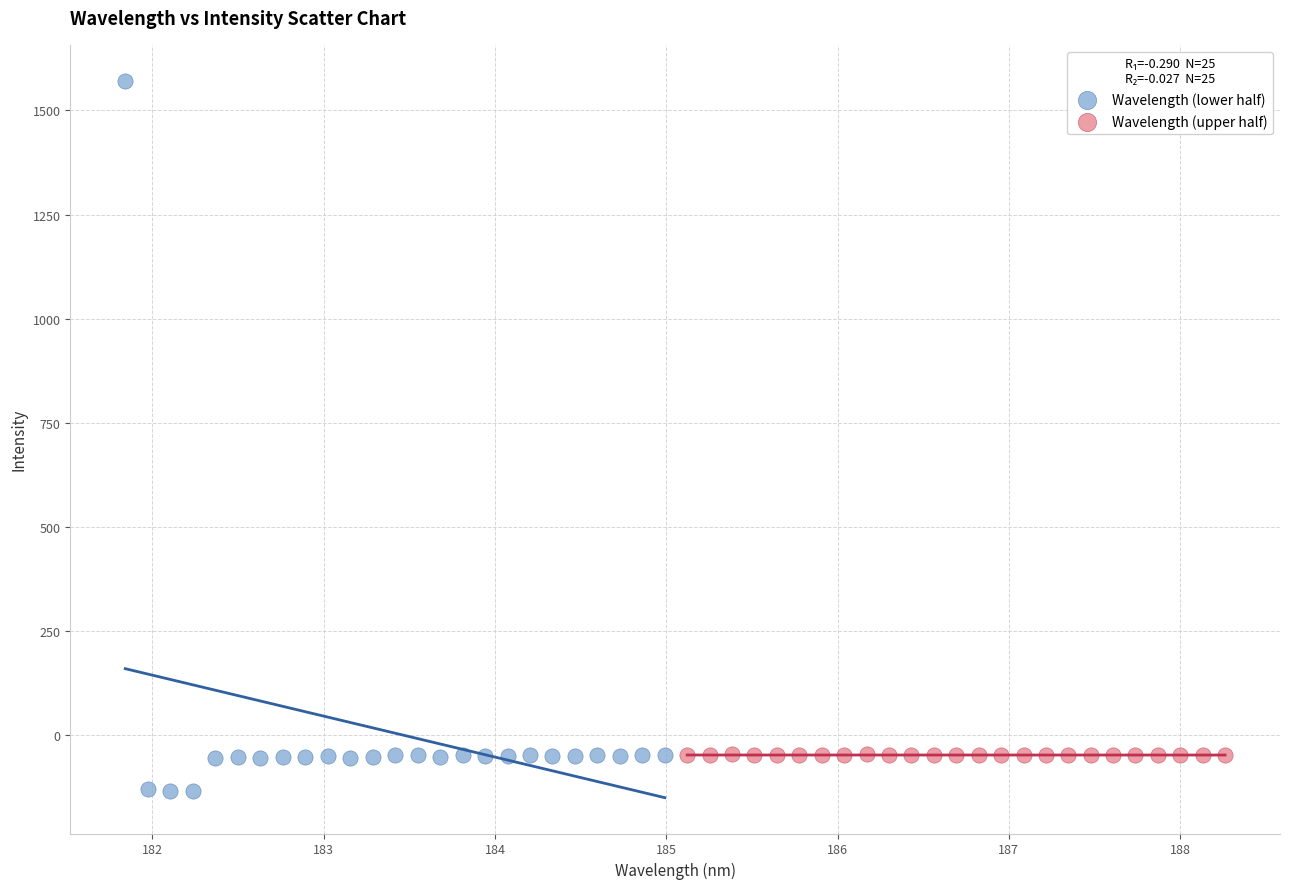

Which series contains the lowest Y value?

Wavelength (lower half)